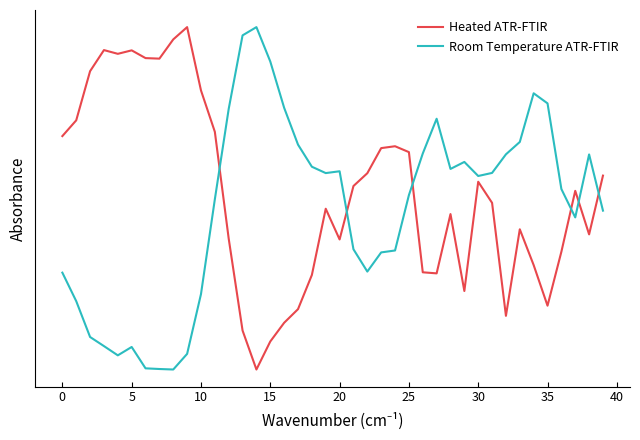

True or false: Room Temperature ATR-FTIR has more than 2 points higher than both neighbors.

True